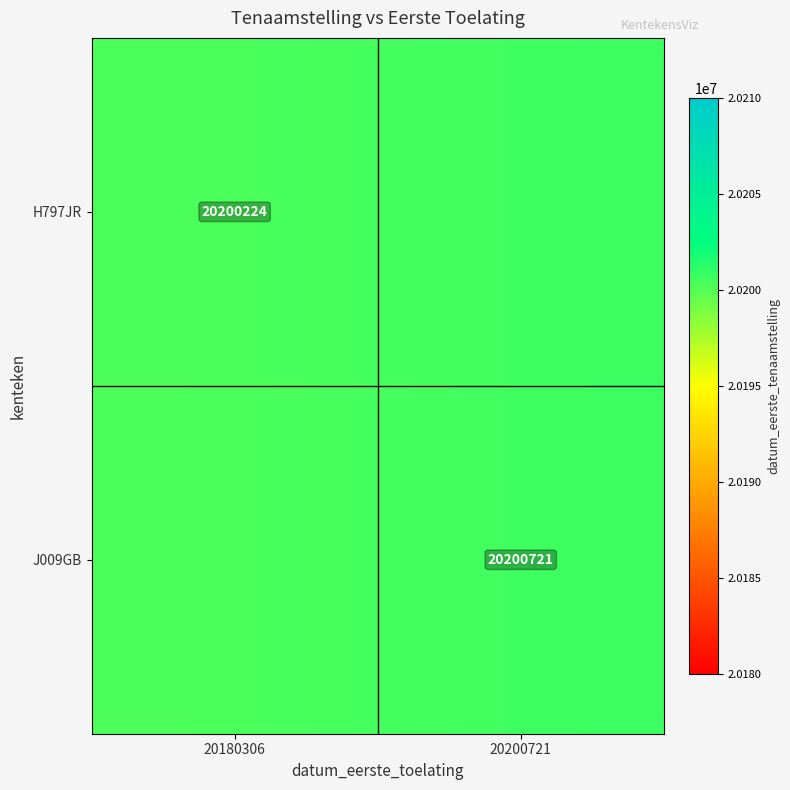

True or false: J009GB has a value of 20200721 at 20200721.

True